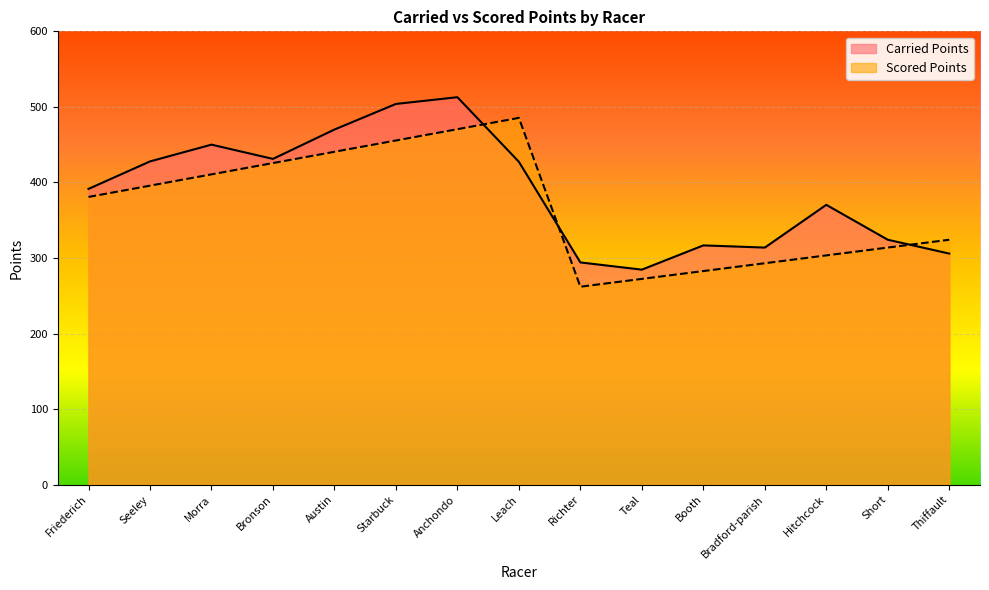

What is the value of the Scored Points point at the 4th from the left?

425.6